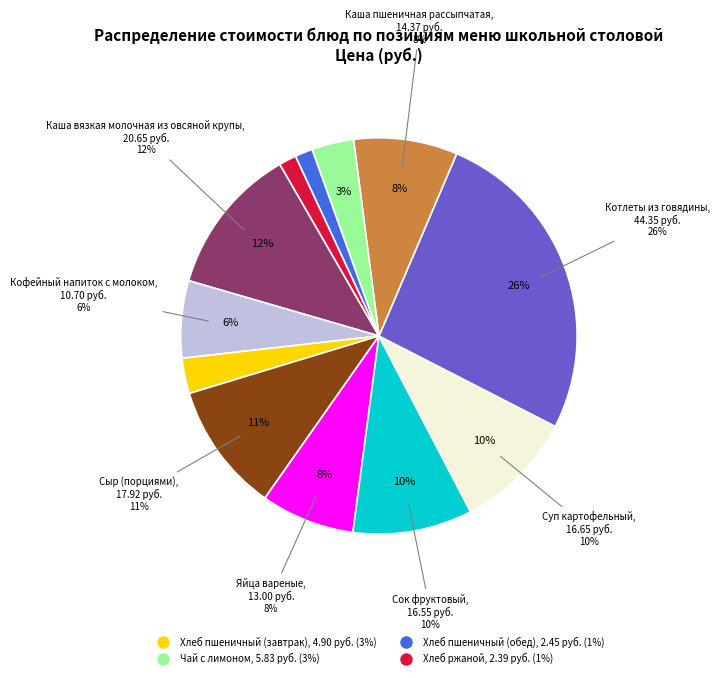

Does any single category account for the majority?

No